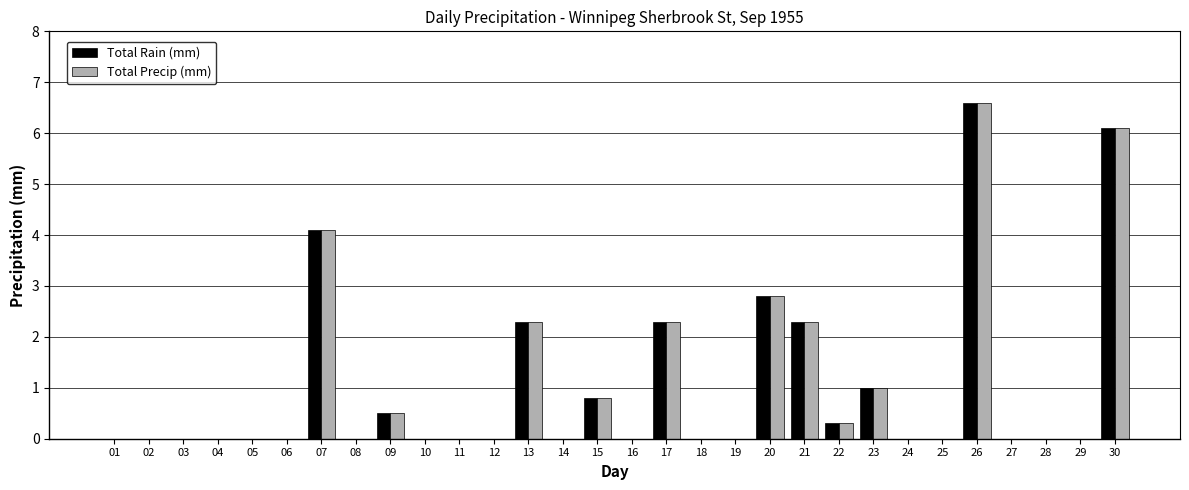

What is the sum of all Total Precip (mm) values?

29.1